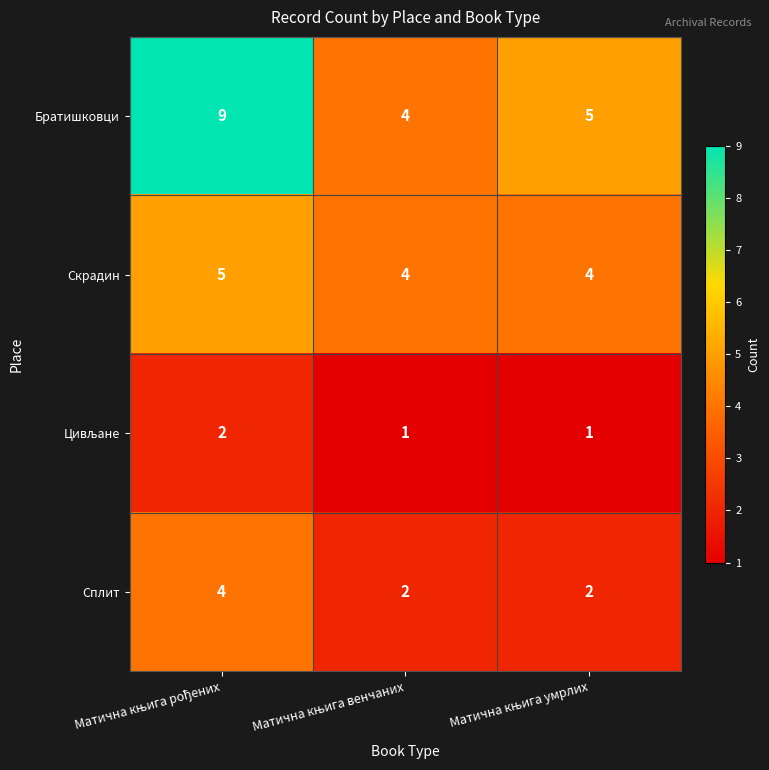

How many Сплит values are between 2 and 4?

3